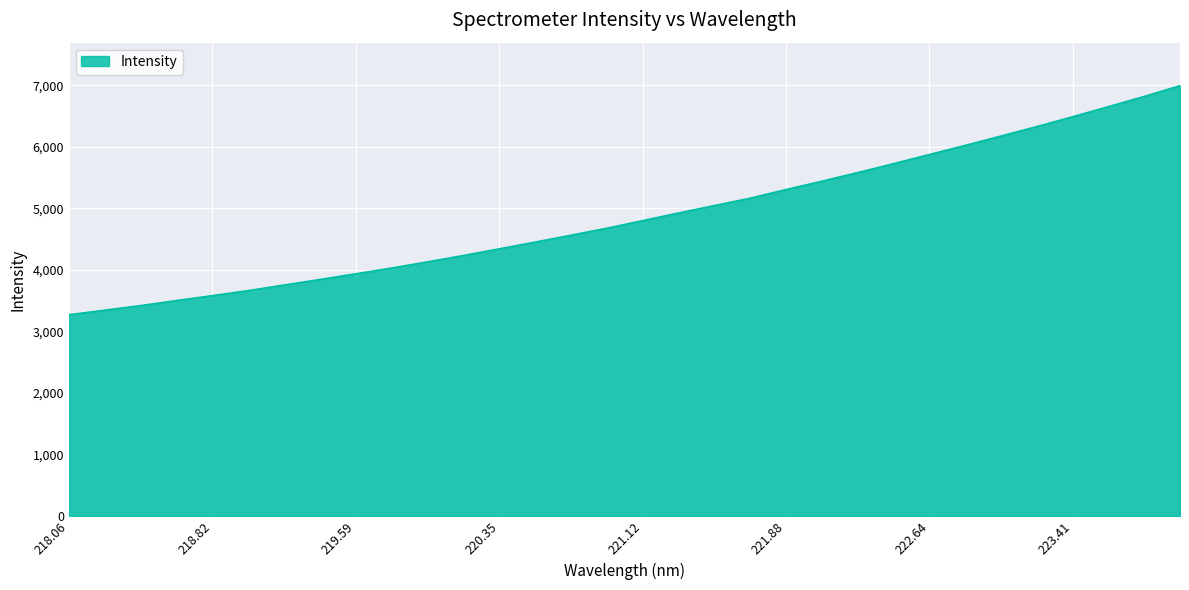

What is the difference between the maximum and minimum values?

3722.8